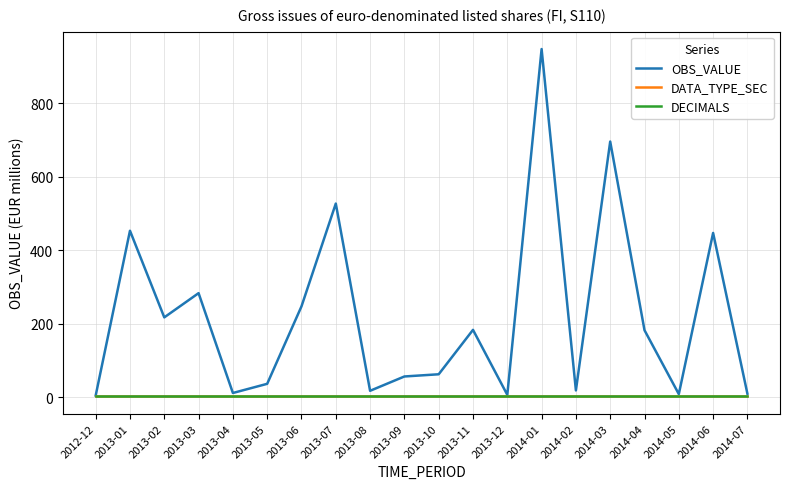

Between 2014-05 and 2014-06, which series saw the biggest shift?

OBS_VALUE